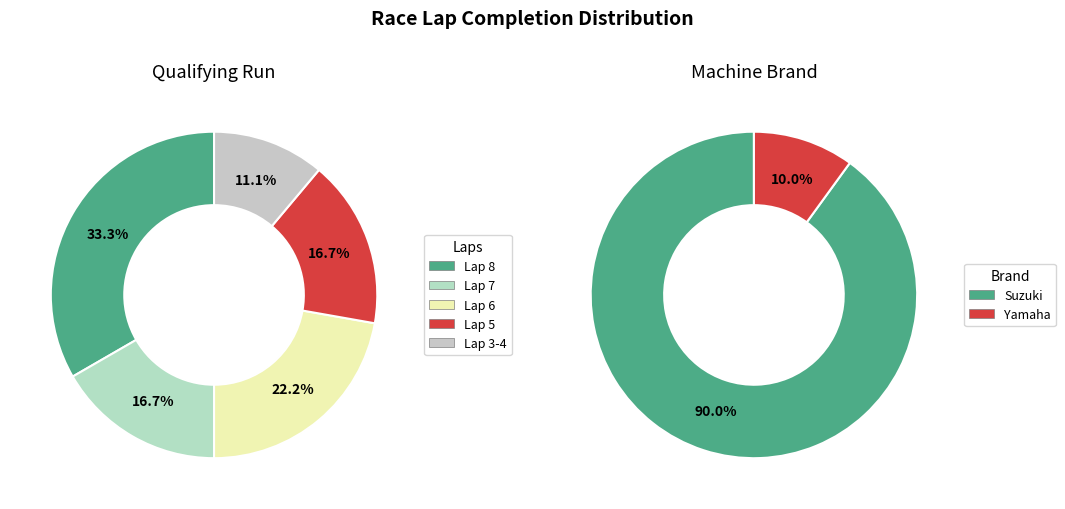

The TEDY PERMANA slice represents 13% of the pie. True or false?

False